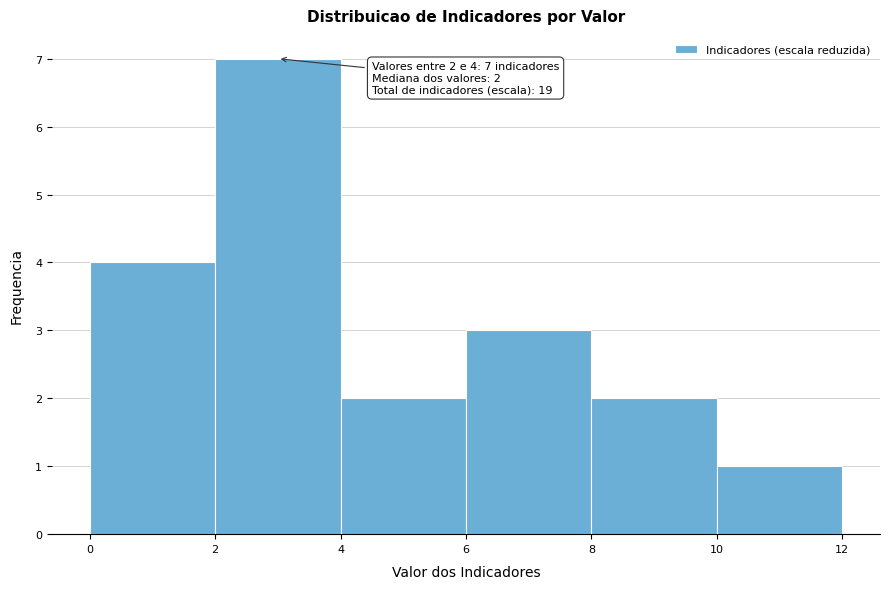

Over which range of the x-axis is the bar tallest?

2 to 4